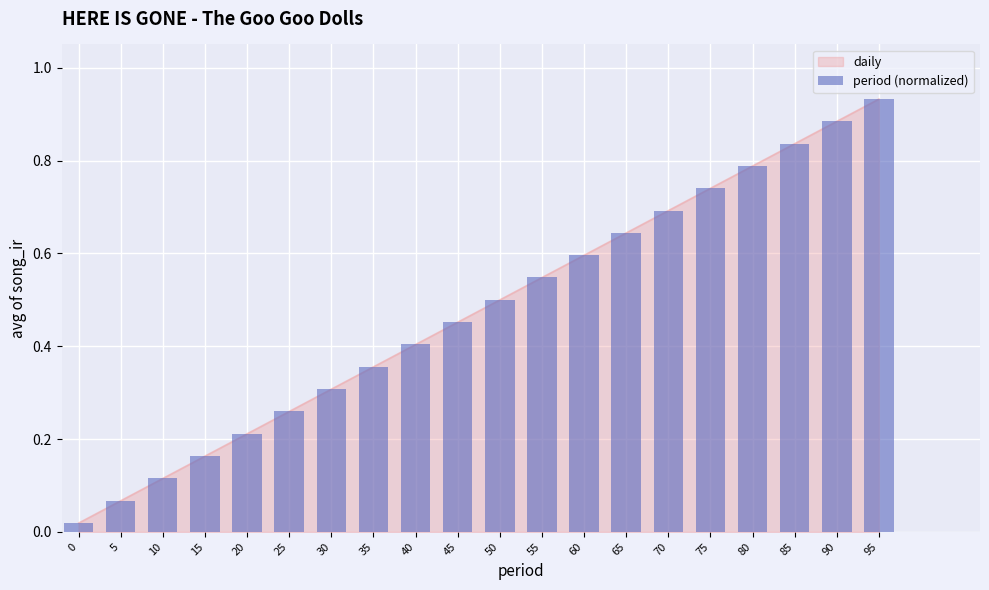

True or false: the data shows 0.6 at 65.

True